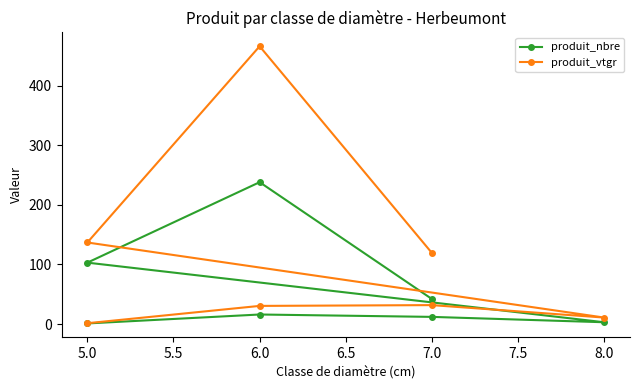

Reading left to right, list all the values displayed in this chart.

produit_nbre: 1.0	16.0	12.0	3.0	103.0	238.0	42.0
produit_vtgr: 1.4	30.4	31.7	10.9	136.8	466.0	119.3